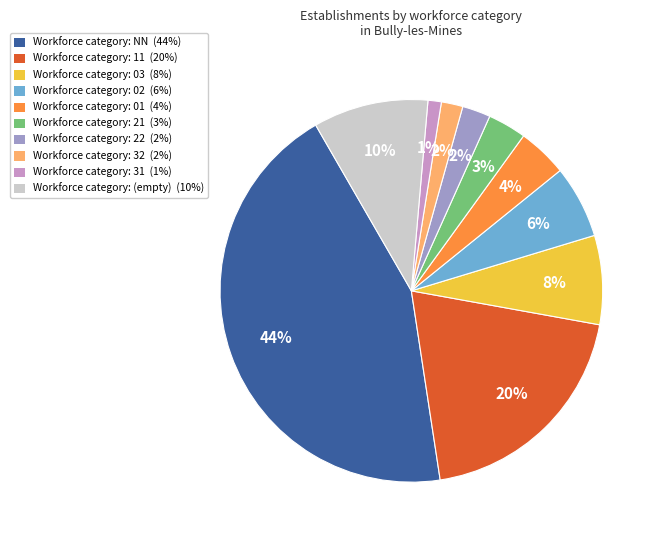

Is there a majority slice in this chart?

No